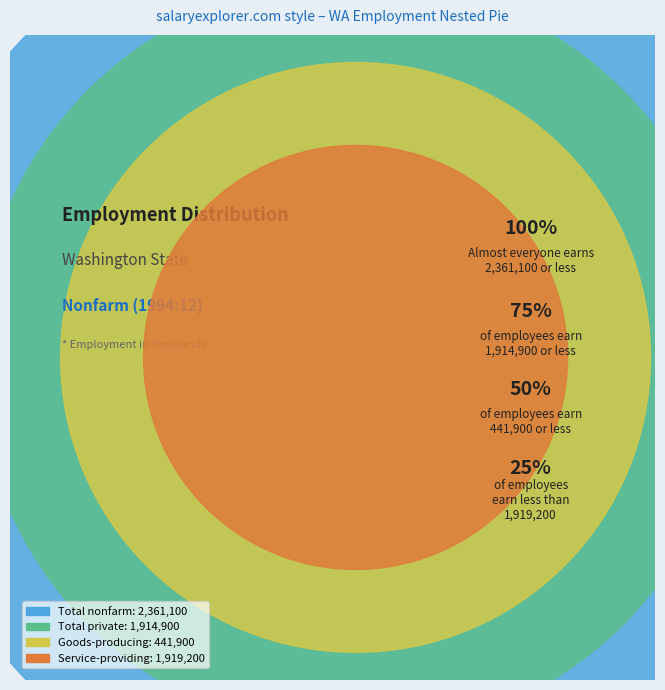

Combined, do Total private and Service-providing account for over 50%?

Yes